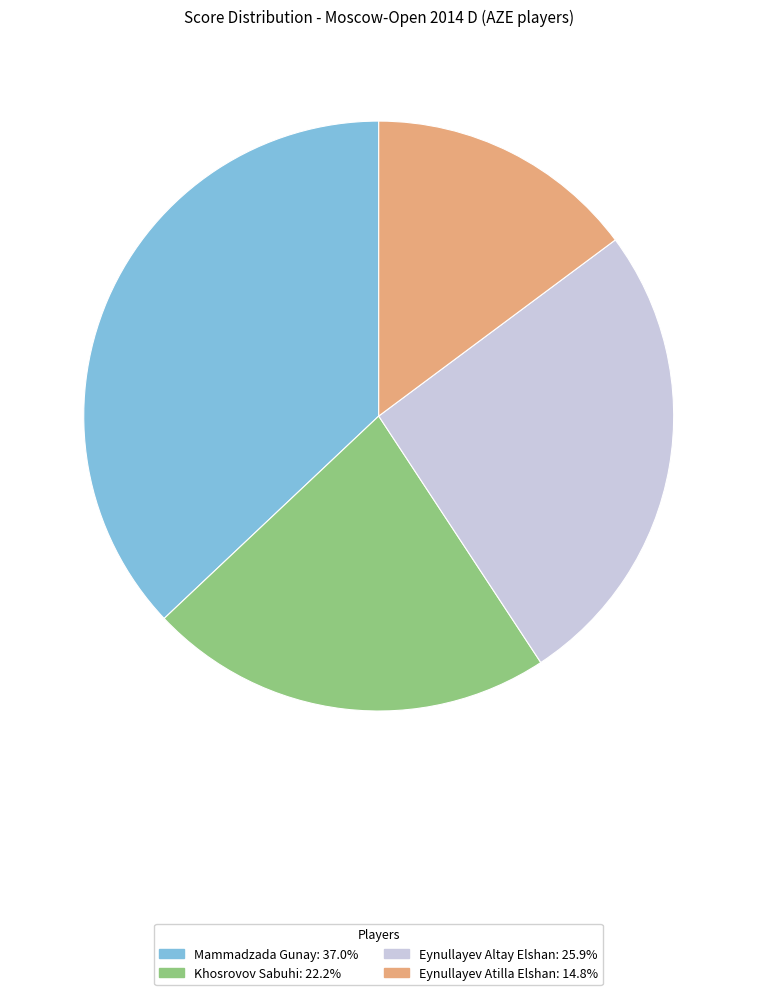

Does Eynullayev Altay Elshan represent more than half of the total?

No